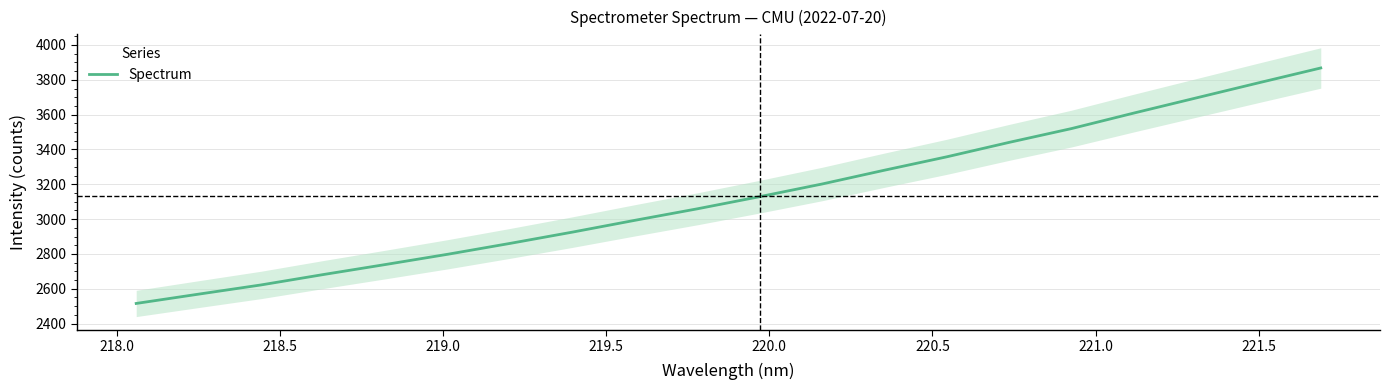

What is the lowest value of the Spectrum series?

2515.5